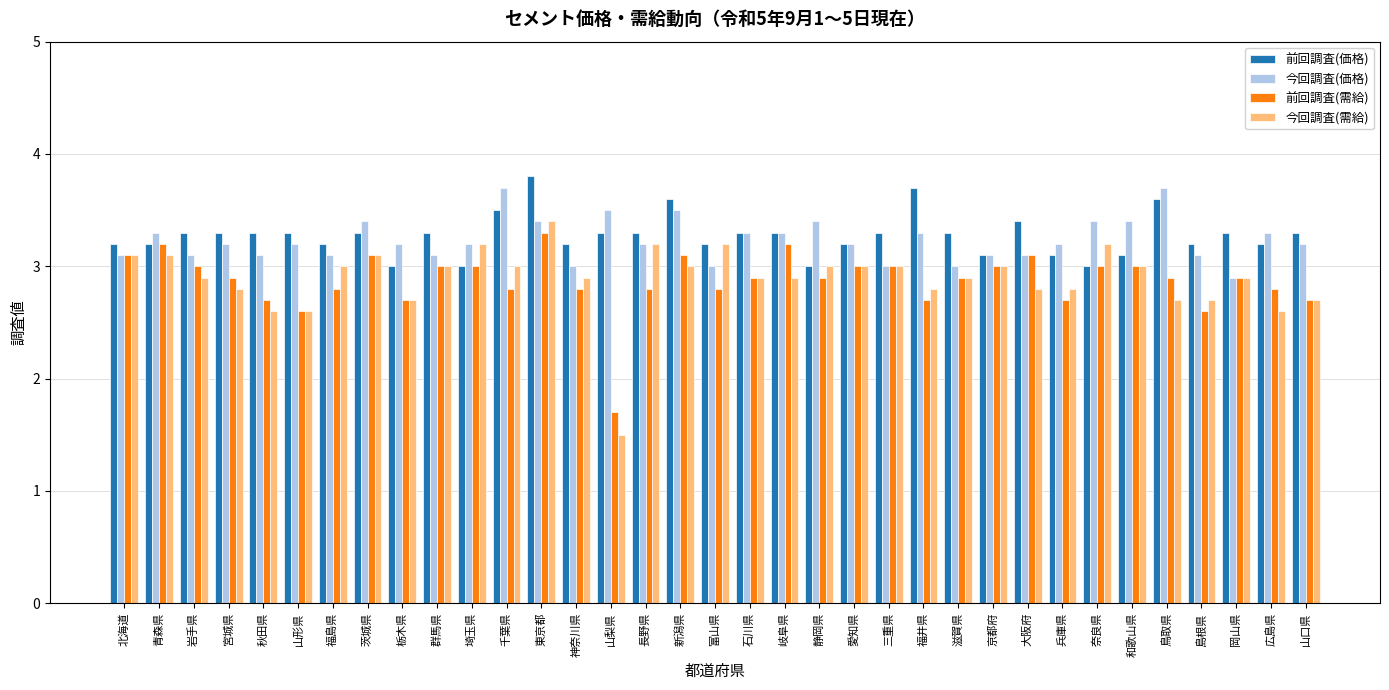

What is the highest value of the 今回調査(需給) series?

3.4